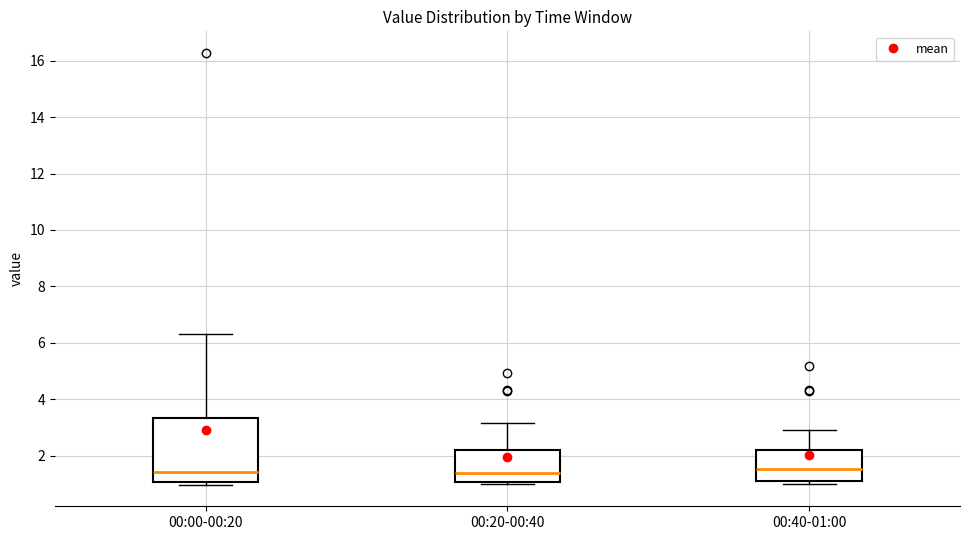

Reading left to right, read every box against the y-axis: the position of its median line, the range the box covers, and the ends of its whiskers. The values are not printed on the chart, so give them approximately, as read against the axis.

00:00-00:20: median 1.4, box 1.0 to 3.4, whiskers 1.0 (just below the box's lower edge) to 6.4
00:20-00:40: median 1.4, box 1.0 to 2.2, whiskers 1.0 (just below the box's lower edge) to 3.2
00:40-01:00: median 1.6, box 1.2 to 2.2, whiskers 1.0 to 3.0